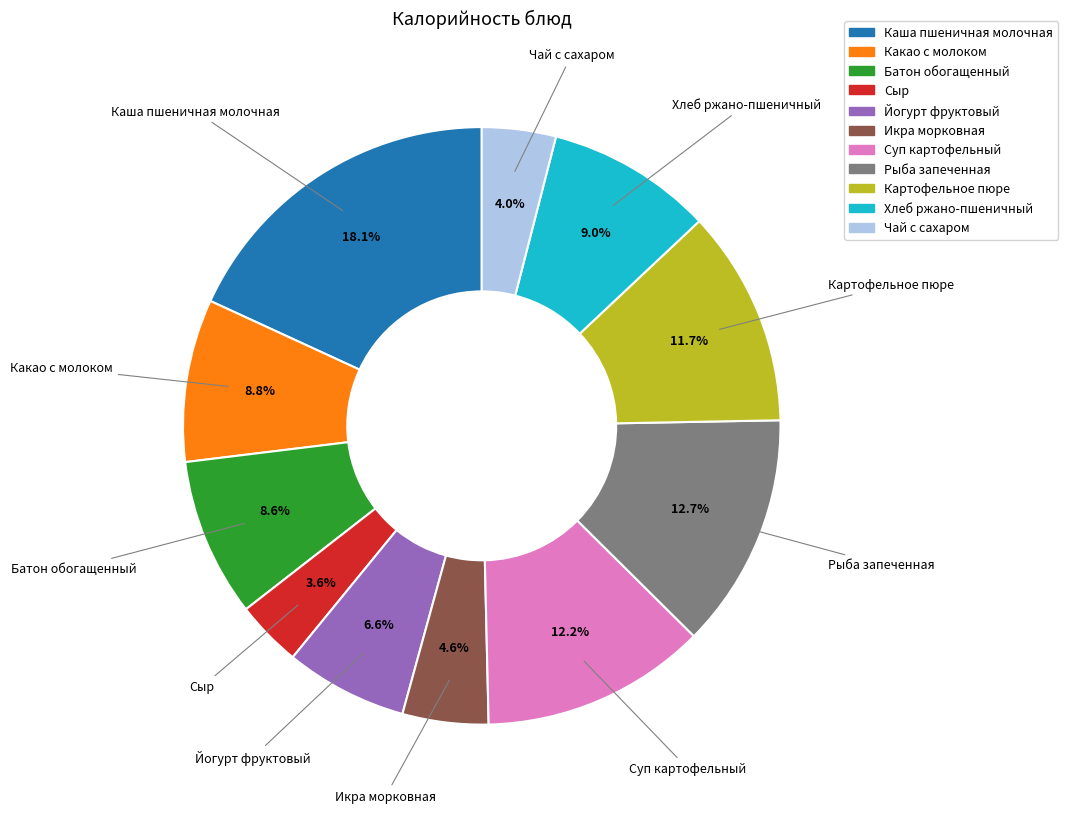

How many slices are in this pie chart?

11